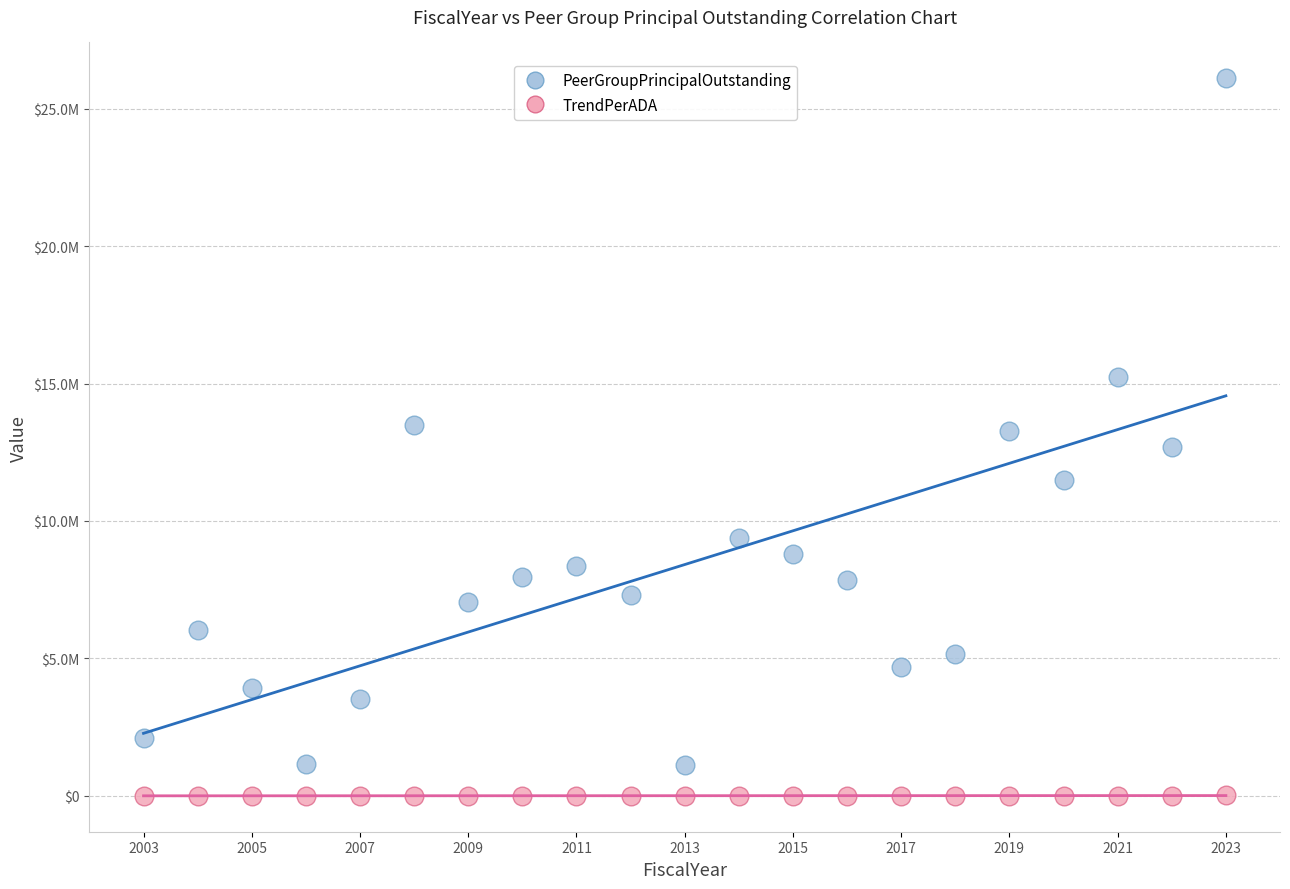

Which series contains the lowest Y value?

TrendPerADA